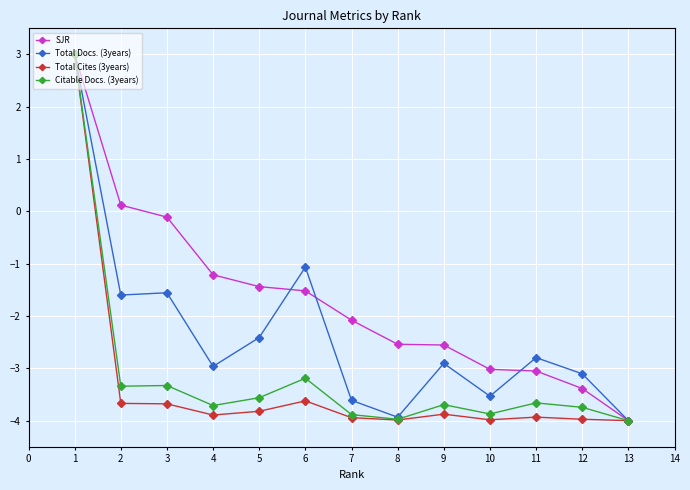

True or false: Total Cites (3years) has more than 0 points higher than both neighbors.

True